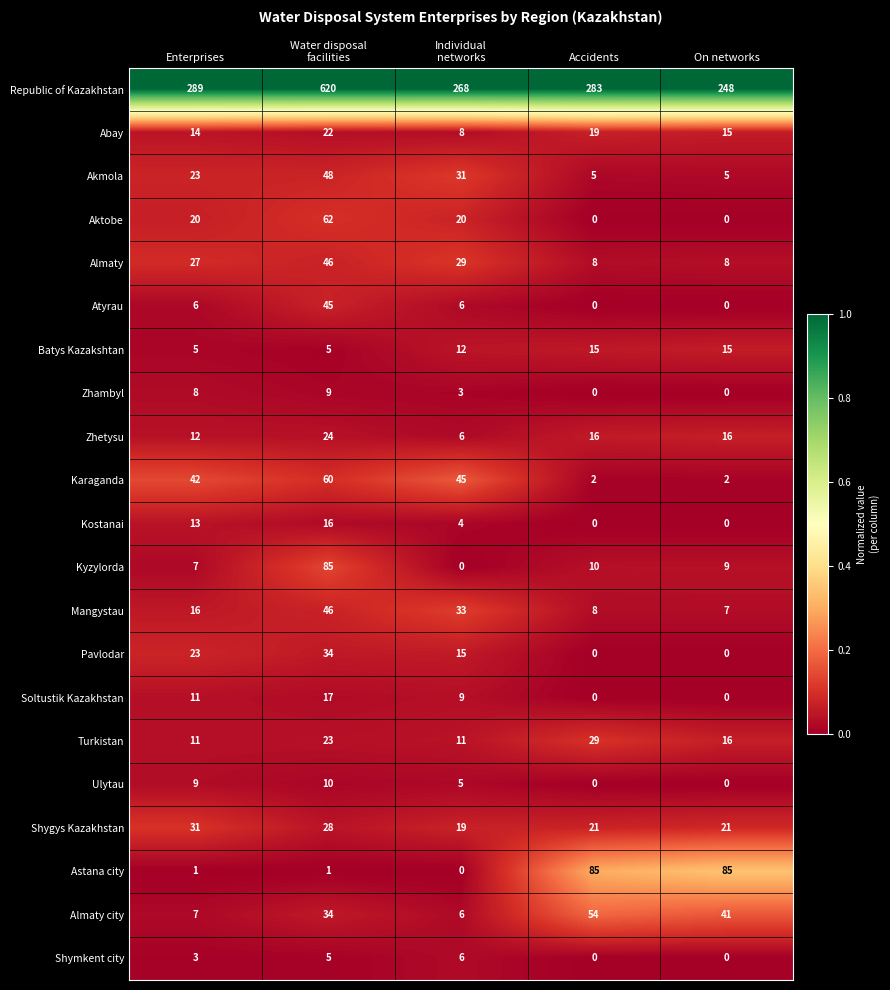

What value does the Akmola series have at Enterprises?

23